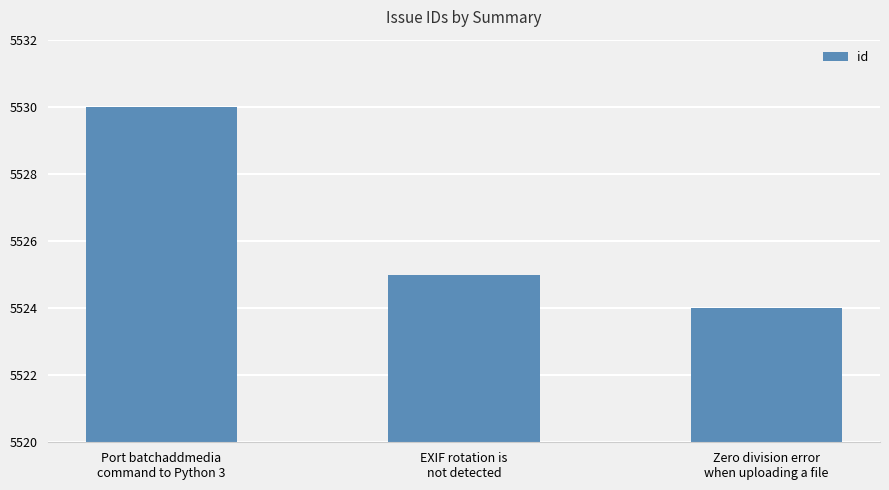

Reading right to left, list all the values displayed in this chart.

Zero division error
when uploading a file=5524	EXIF rotation is
not detected=5525	Port batchaddmedia
command to Python 3=5530